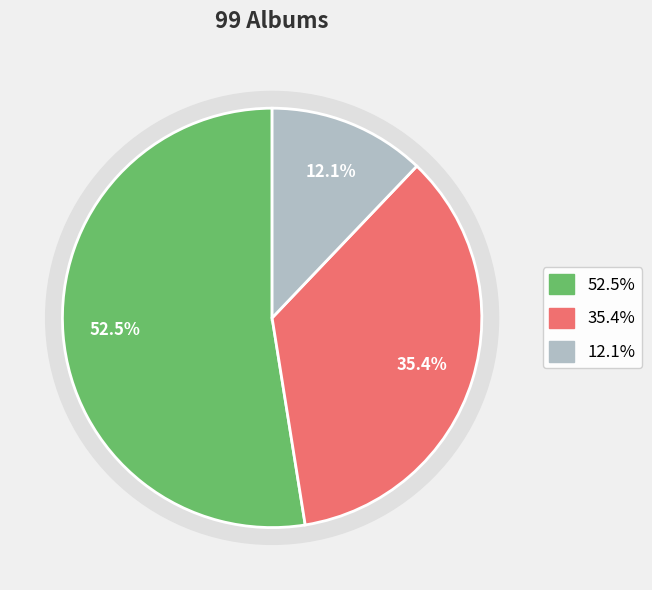

The up slice represents 60% of the pie. True or false?

False